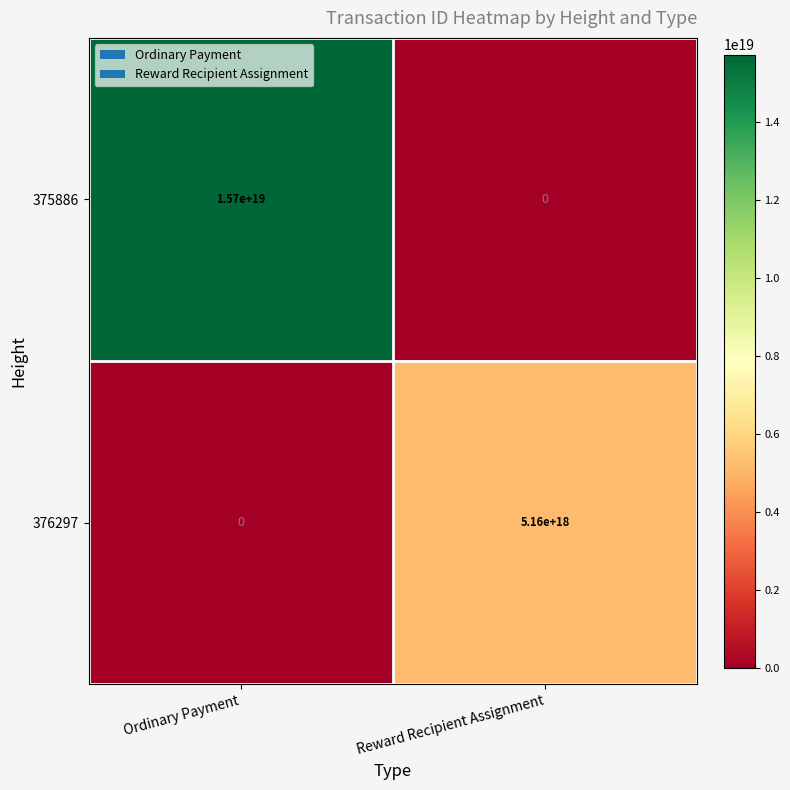

Which category has the lowest value in the 376297 series?

Ordinary Payment